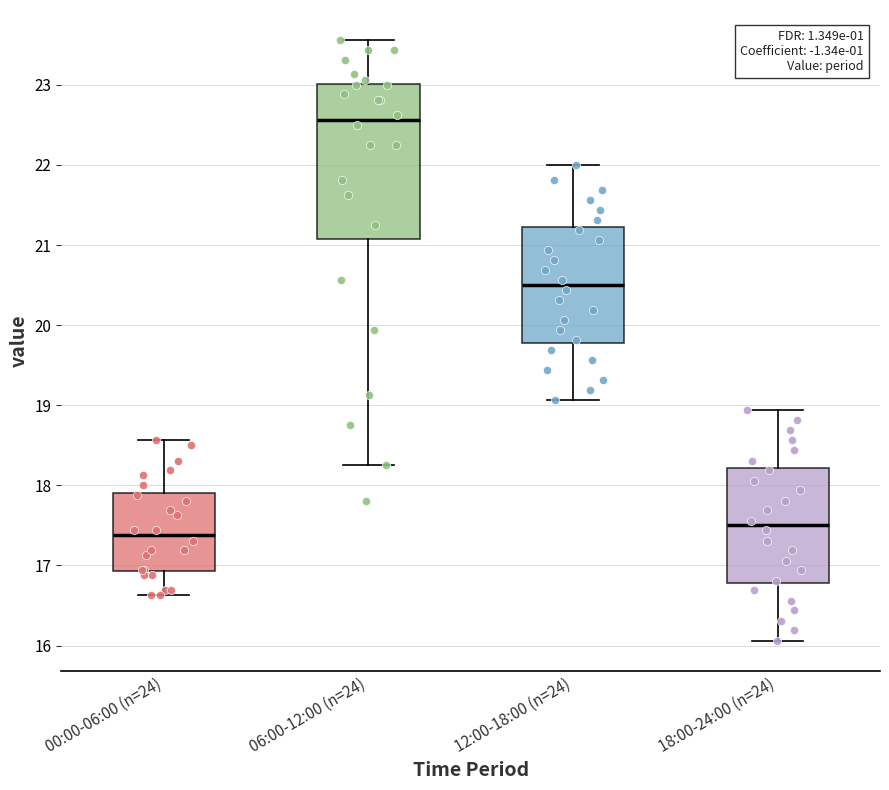

Which box is the tallest, from its lower edge to its upper edge?

06:00-12:00 (n=24)